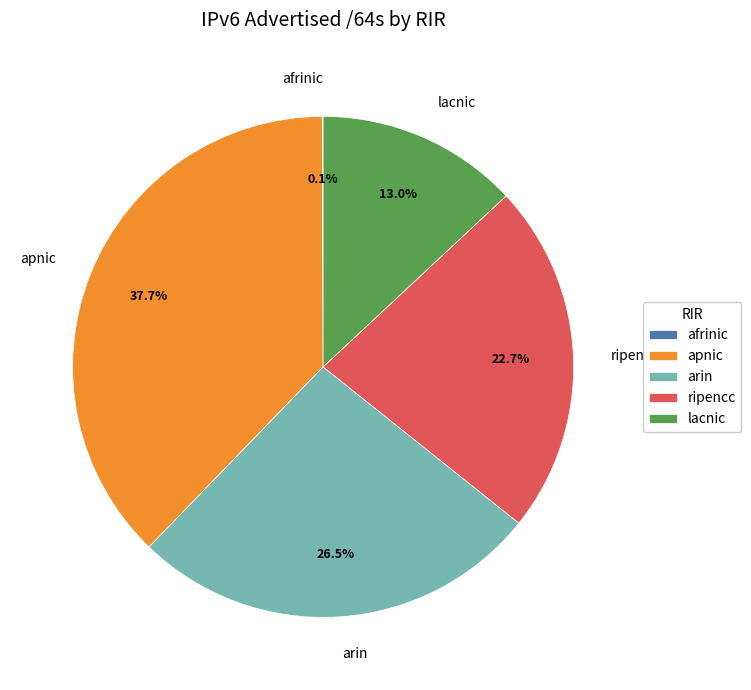

Which has a higher value, lacnic or arin?

arin